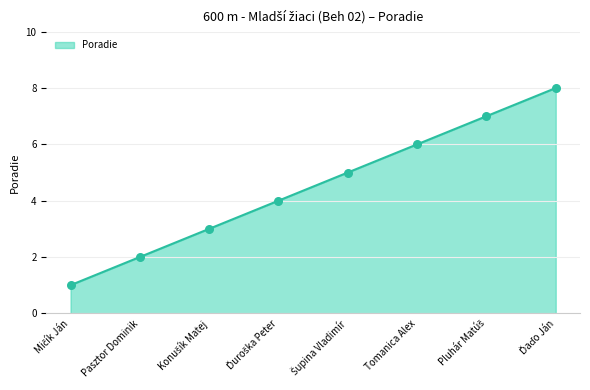

What is the approximate value at Tomanica Alex?

6